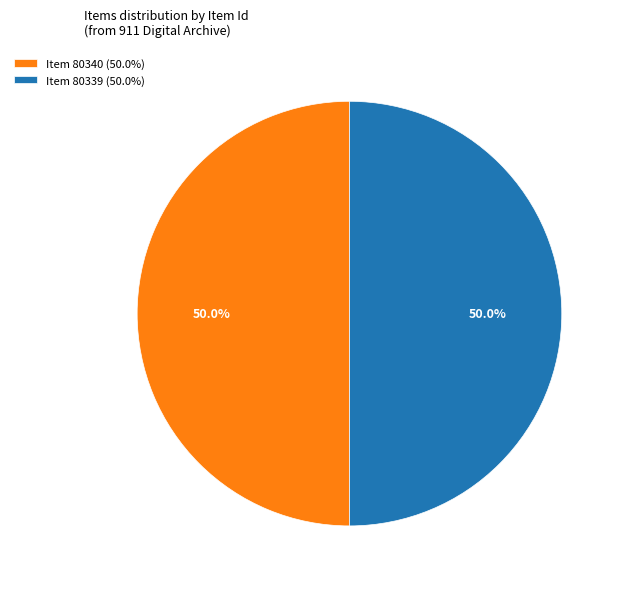

Approximately how many times larger is the value at Item 80339 compared to Item 80340?

1.0